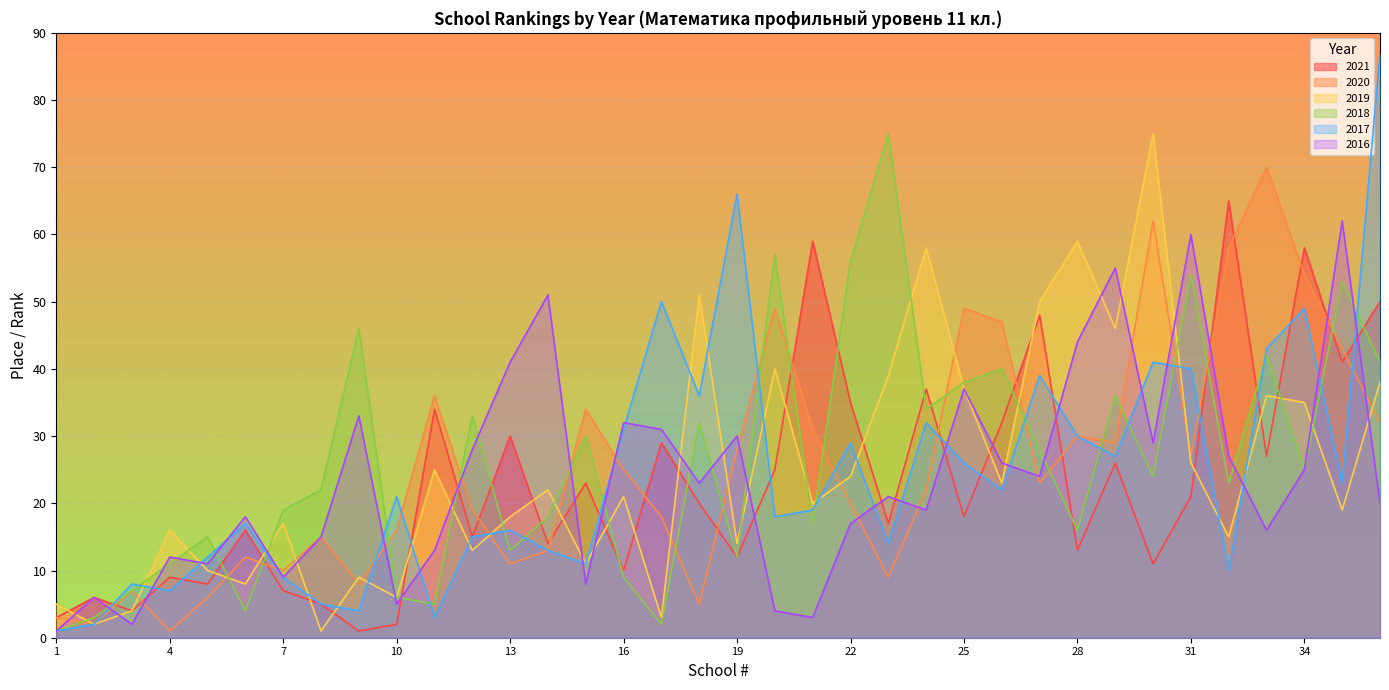

True or false: 2017 has a value of 18 at 24.

False